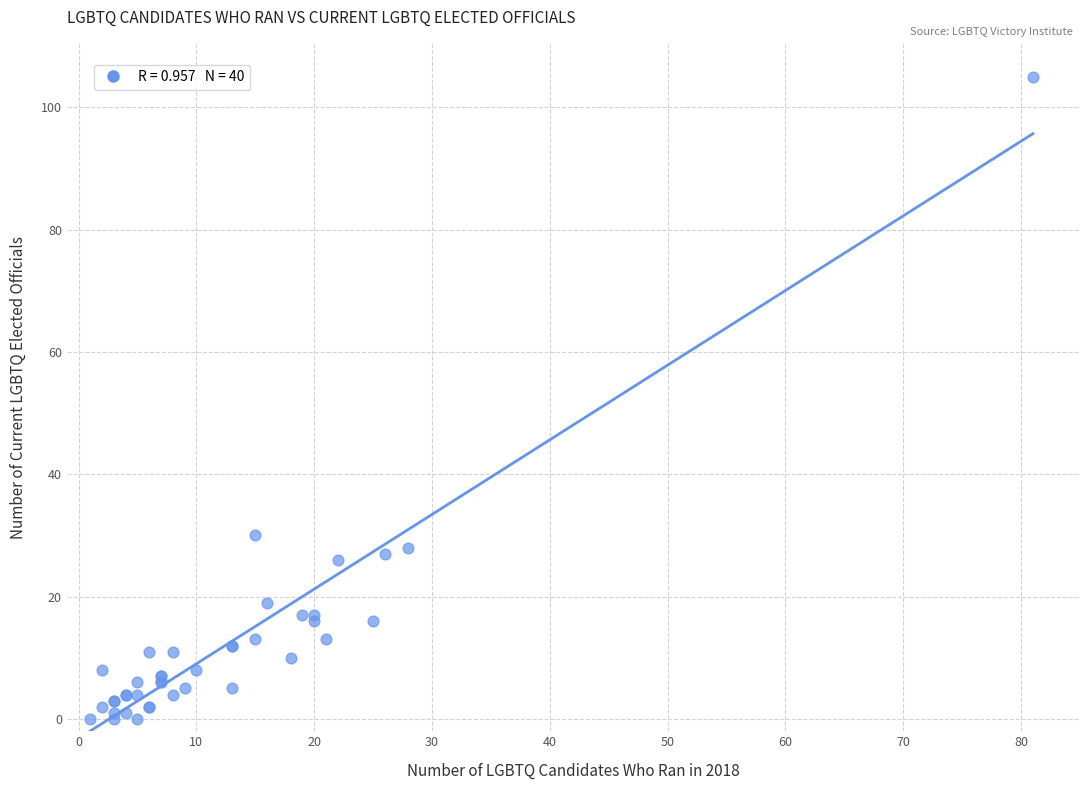

What Y value in the scatter plot is closest to 52?

30